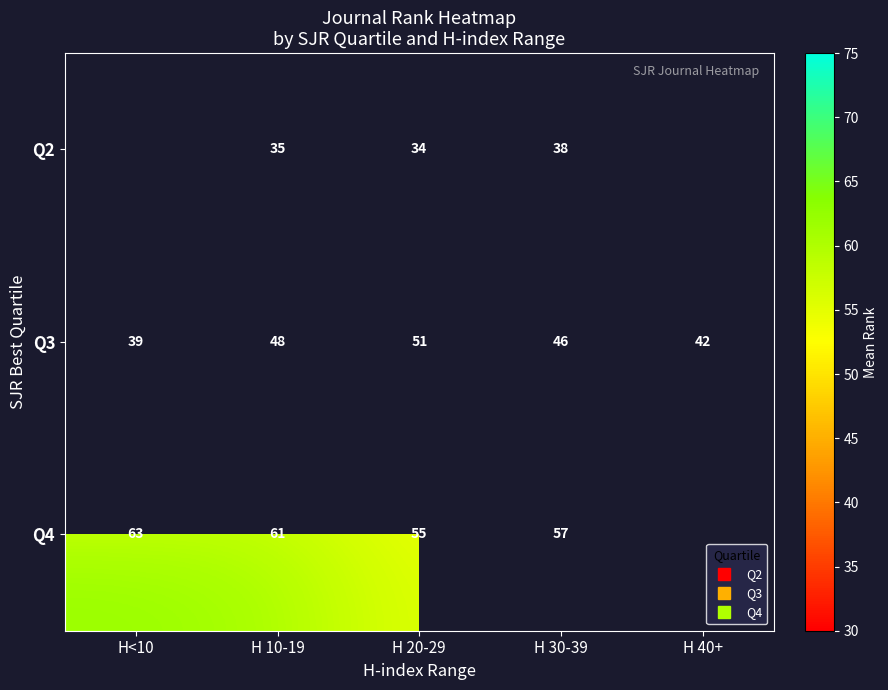

At which category is the sum across all series the highest?

H 10-19